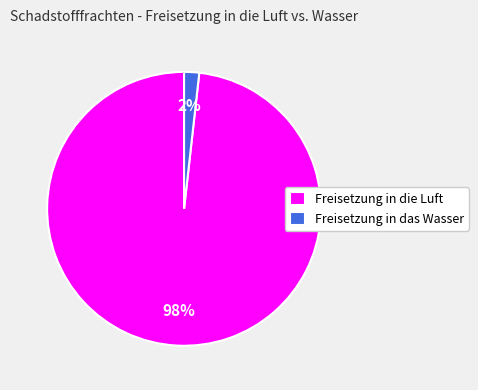

Rank the categories by value from lowest to highest.

Freisetzung in das Wasser, Freisetzung in die Luft